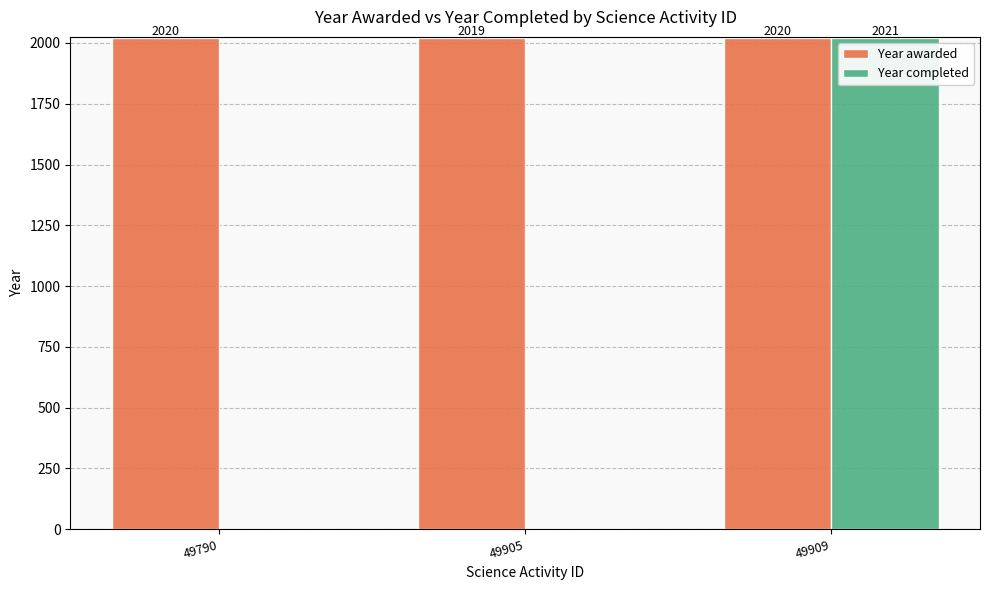

Reading left to right, what are all the values shown in this chart?

Year awarded: 2020	2019	2020
Year completed: 0	0	2021